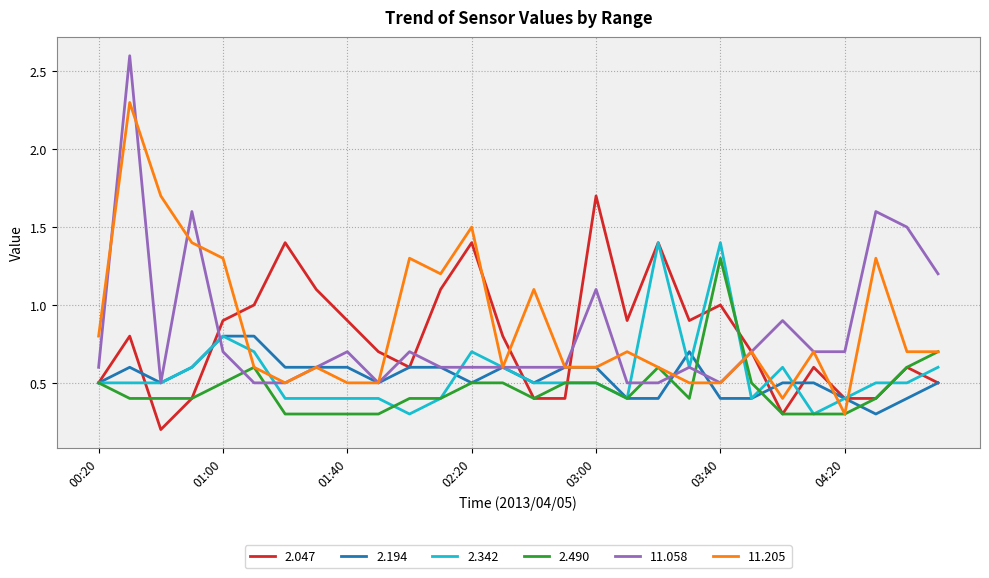

How many times do 2.490 and 11.058 cross each other?

6